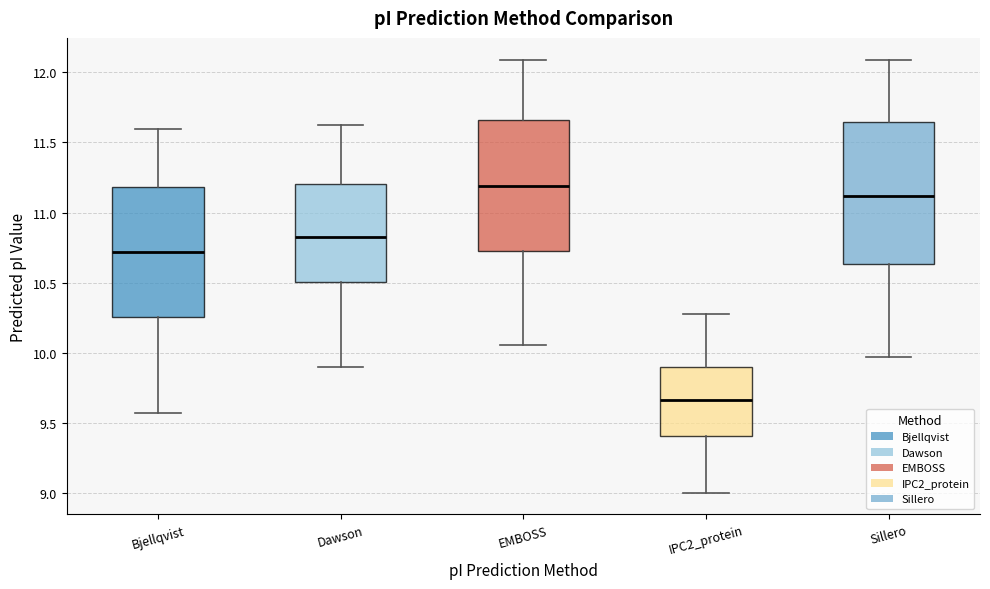

Which box has the lowest median line?

IPC2_protein